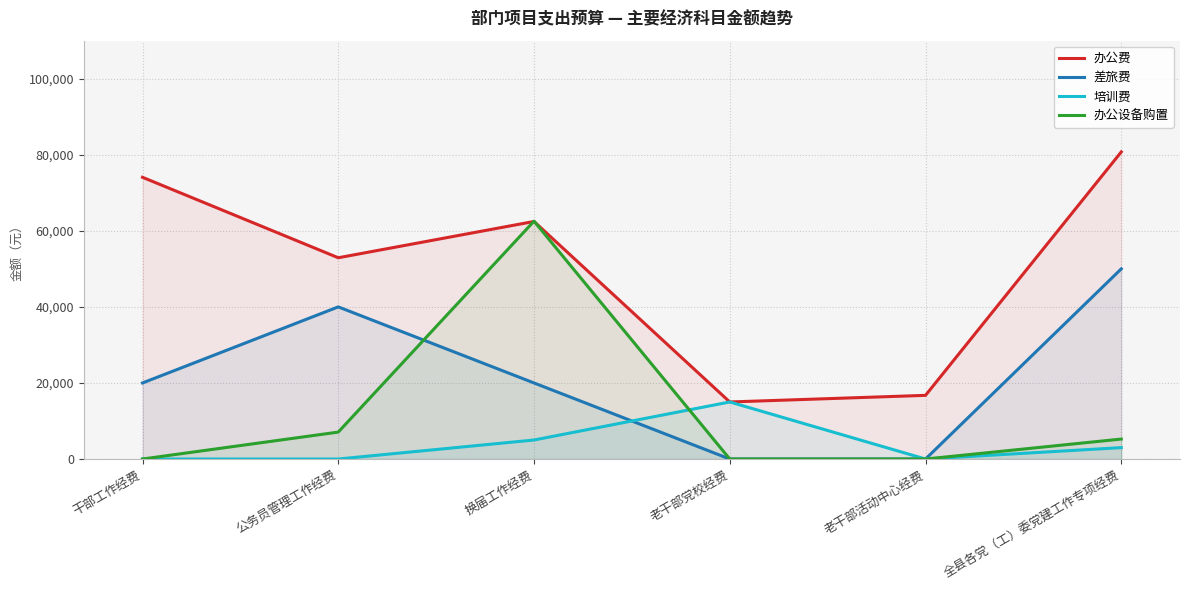

Which series has the largest total across all categories?

办公费